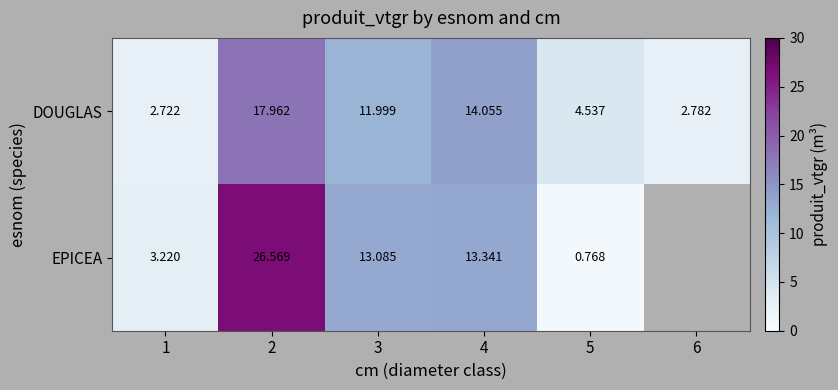

Rank the series at 4 from lowest to highest value.

EPICEA, DOUGLAS